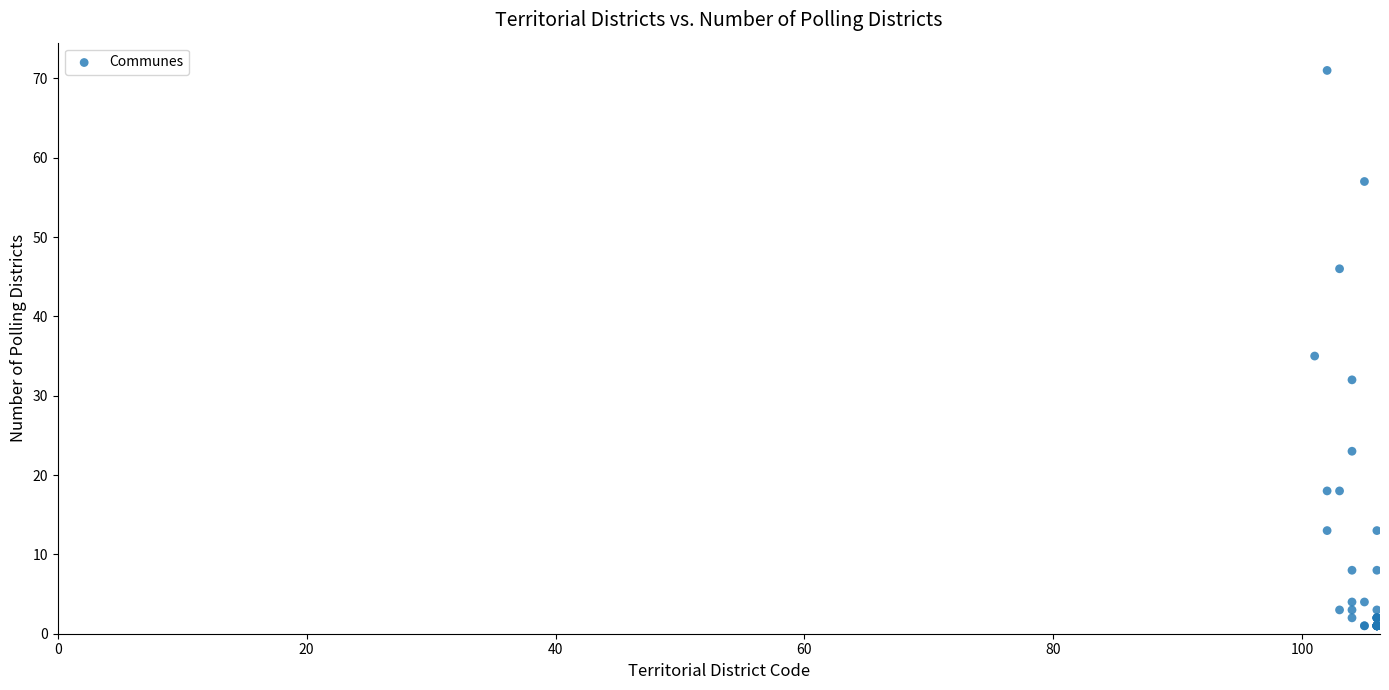

What Y value in the scatter plot is closest to 36?

35